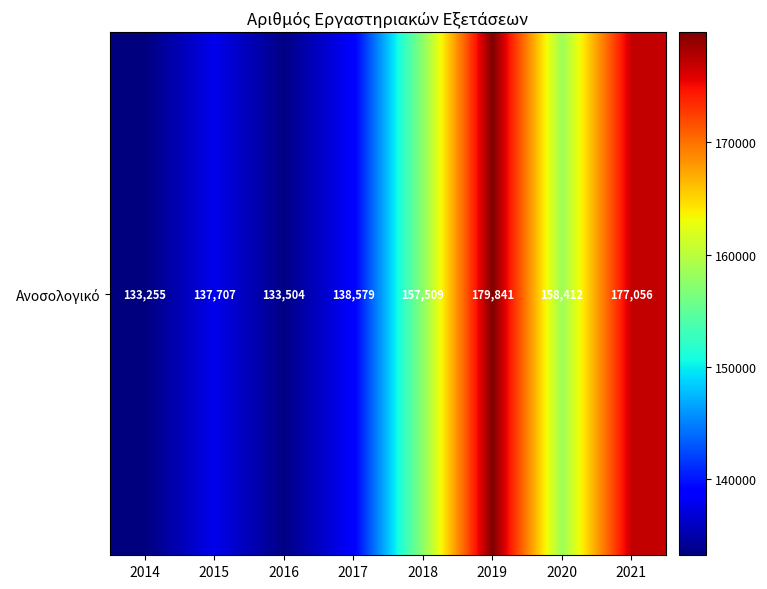

Rank the categories by value from highest to lowest.

2019, 2021, 2020, 2018, 2017, 2015, 2016, 2014